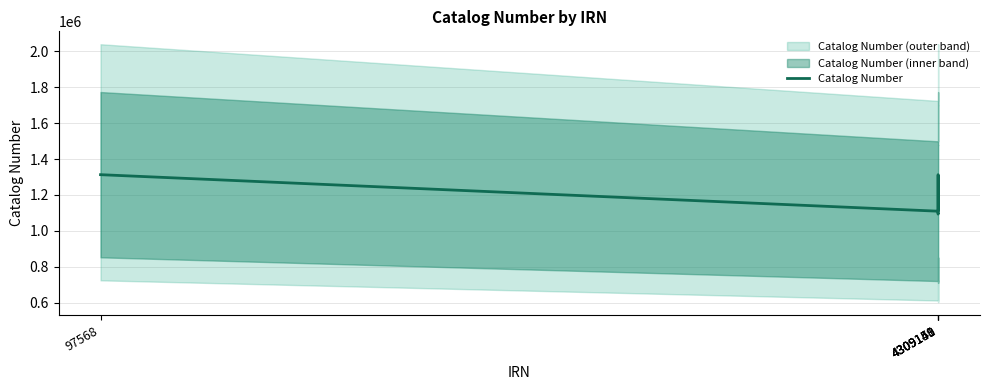

How many points are higher than both their immediate neighbors (excluding endpoints)?

1